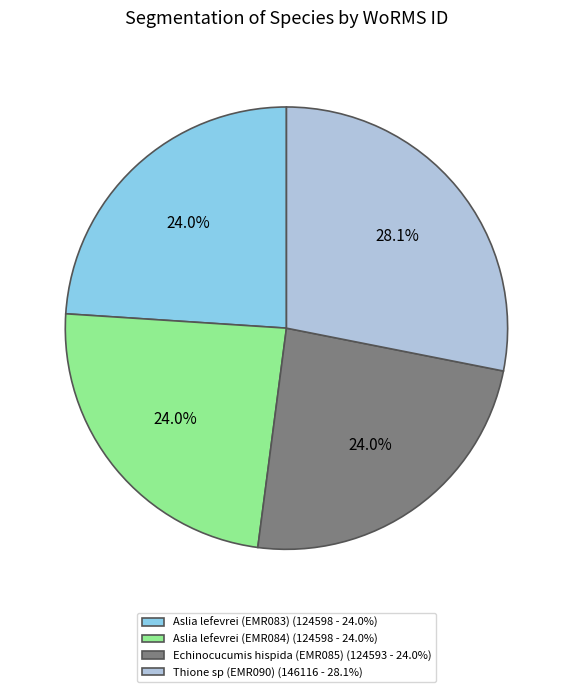

To the nearest percent, what percentage of the pie is Aslia lefevrei (EMR083)?

24%